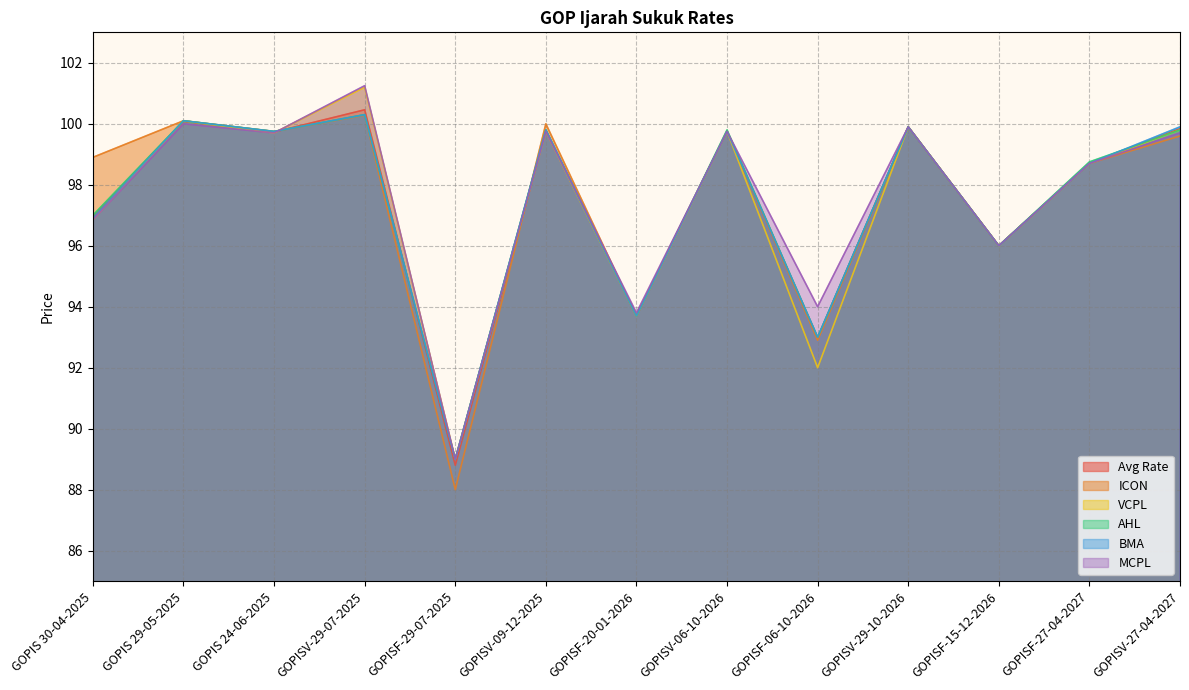

The VCPL series shows 99.8 at GOPISV-27-04-2027. True or false?

True